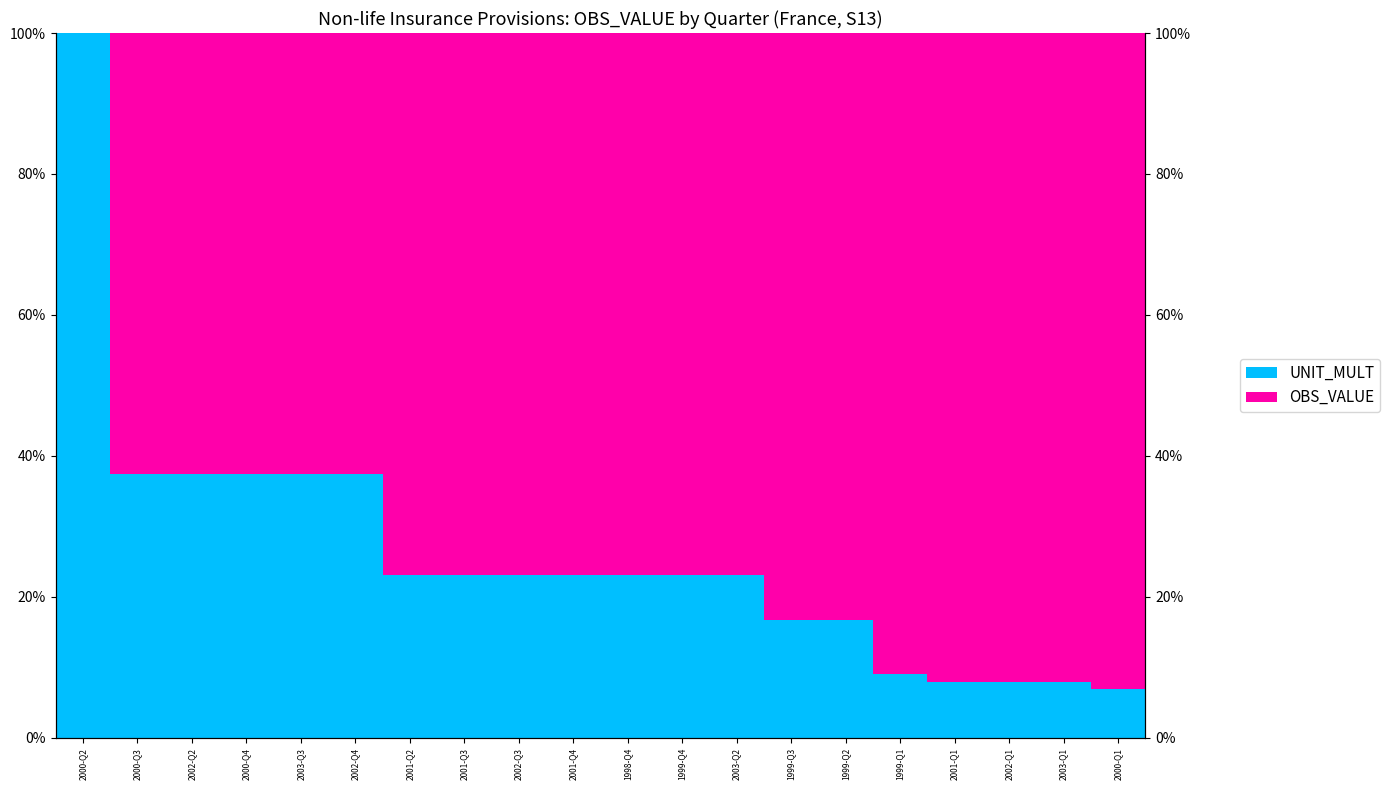

List the labels in order of UNIT_MULT value, smallest first.

2000-Q1, 2001-Q1, 2002-Q1, 2003-Q1, 1999-Q1, 1999-Q3, 1999-Q2, 2001-Q2, 2001-Q3, 2002-Q3, 2001-Q4, 1998-Q4, 1999-Q4, 2003-Q2, 2000-Q3, 2002-Q2, 2000-Q4, 2003-Q3, 2002-Q4, 2000-Q2